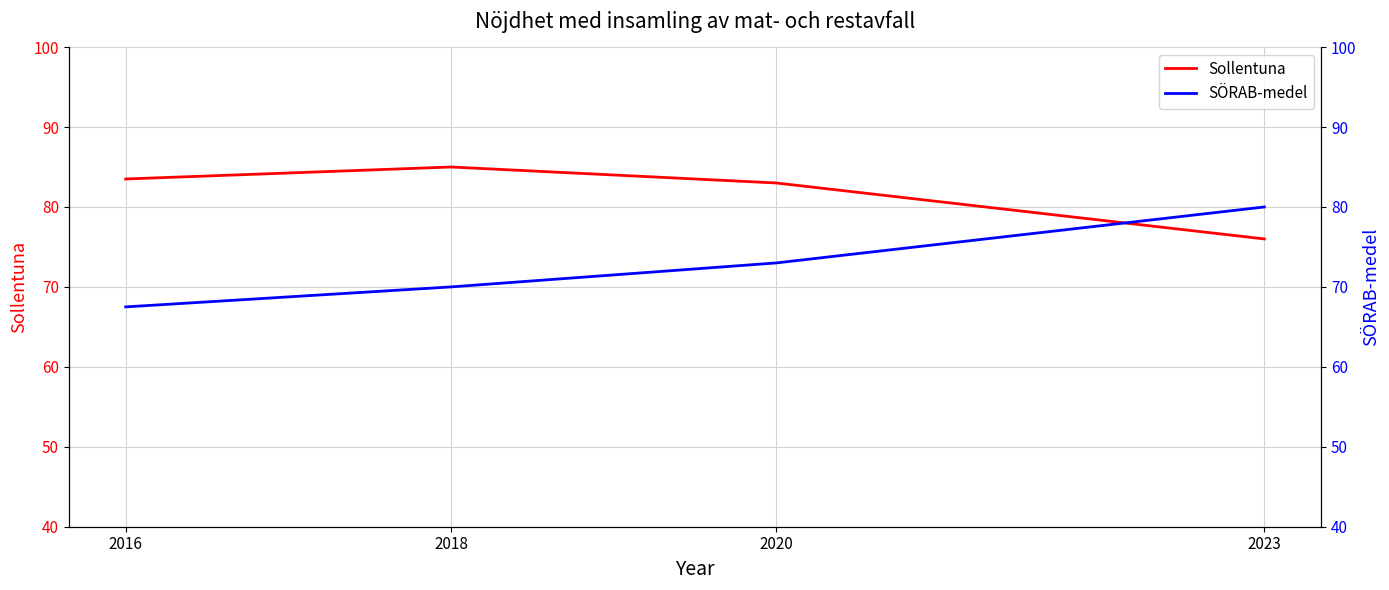

True or false: Sollentuna has a value of 21.2 at 2016.

False